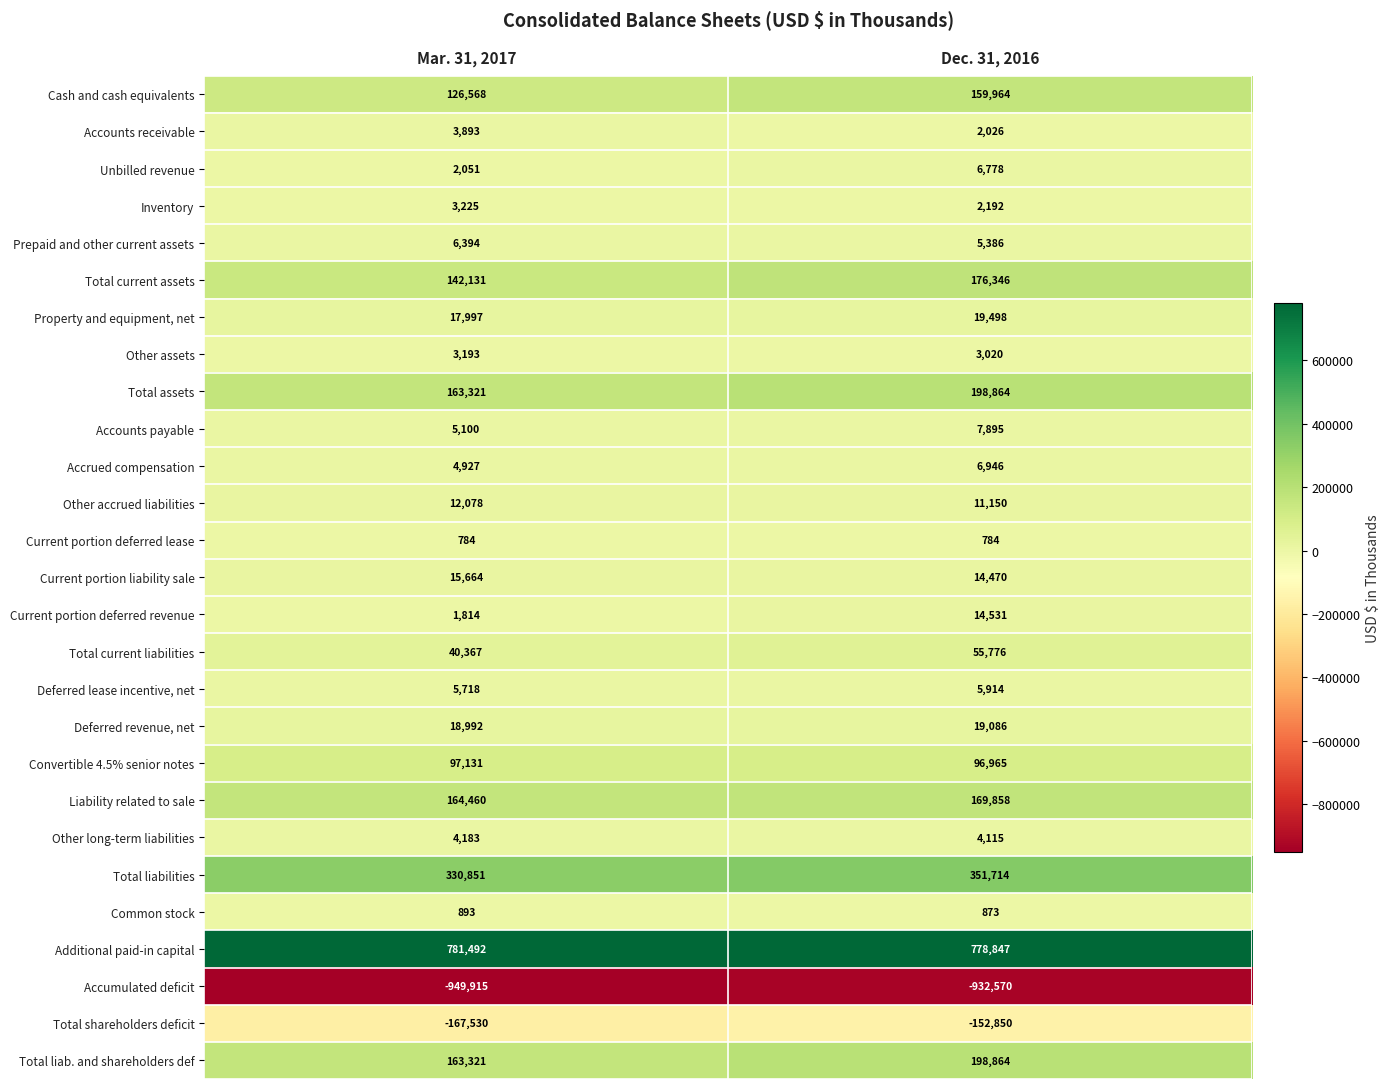

Count the number of categories in the chart.

2